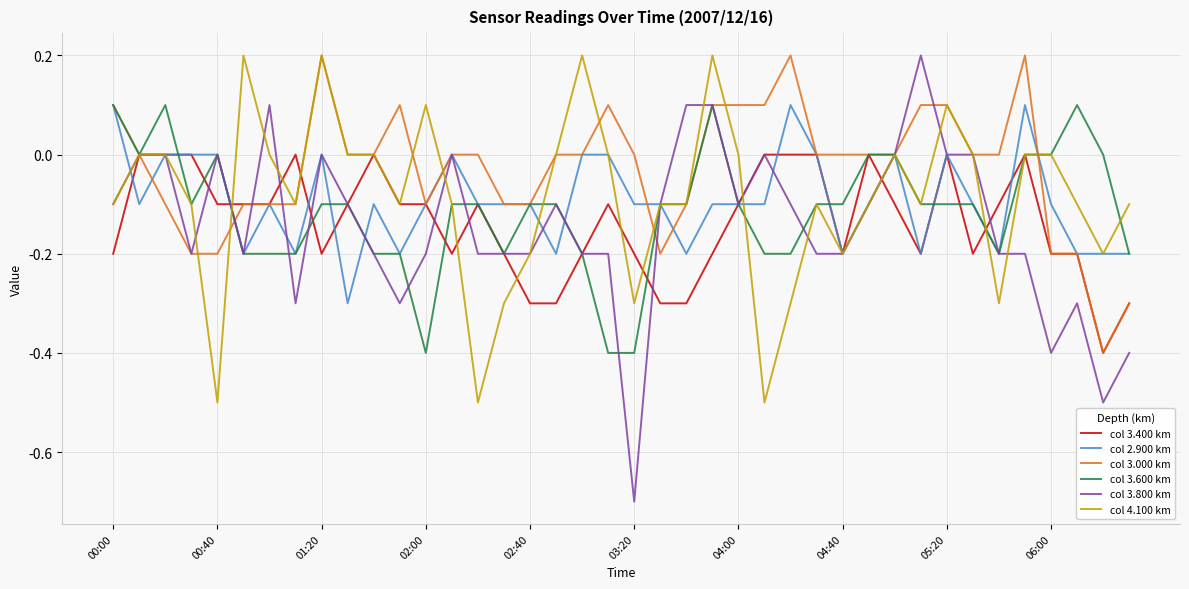

Which series has the largest total across all categories?

col 3.000 km